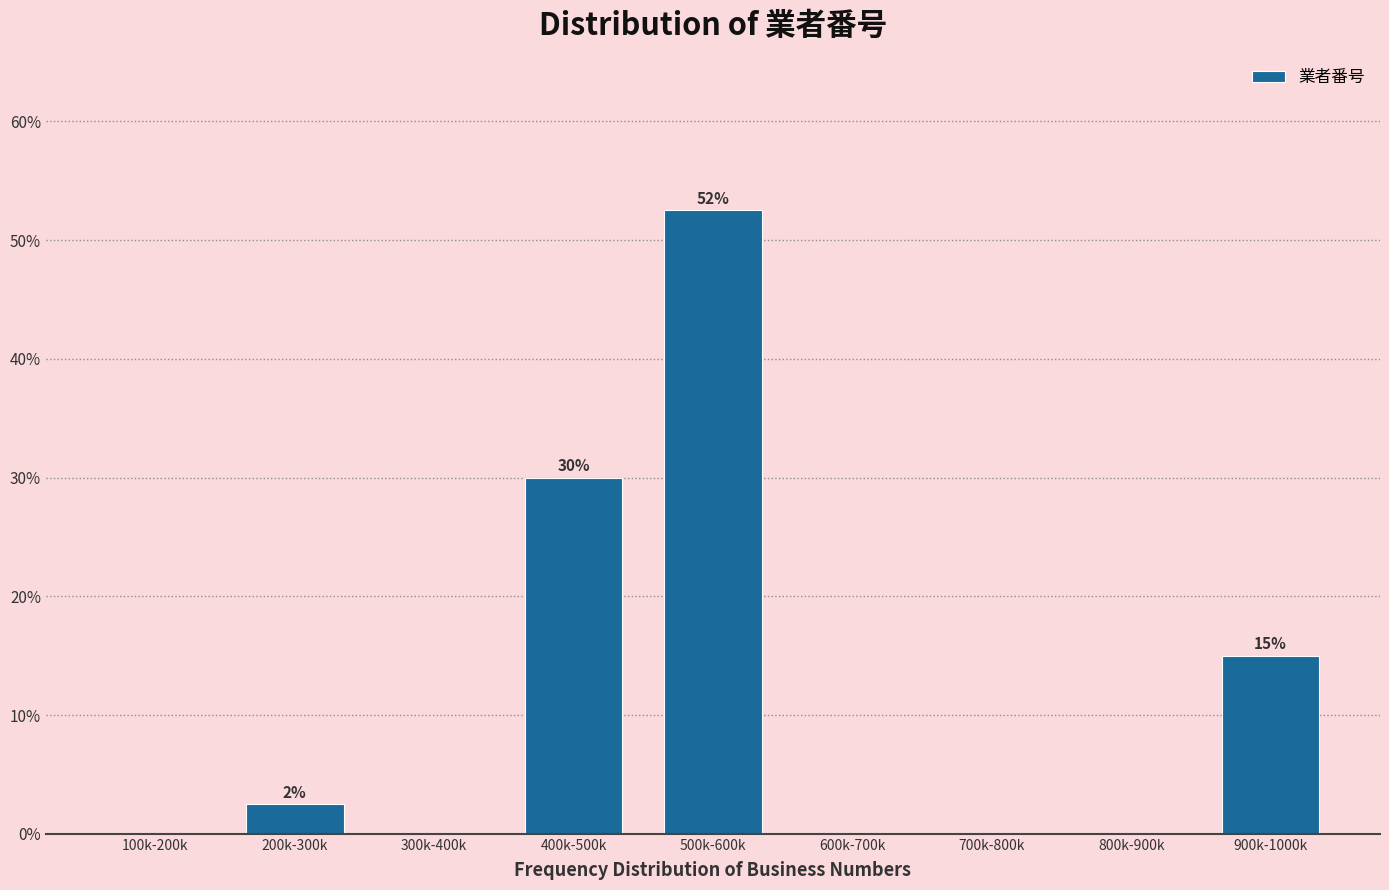

Reading left to right, list all the values displayed in this chart.

100k-200k=0.0	200k-300k=2.5	300k-400k=0.0	400k-500k=30.0	500k-600k=52.5	600k-700k=0.0	700k-800k=0.0	800k-900k=0.0	900k-1000k=15.0